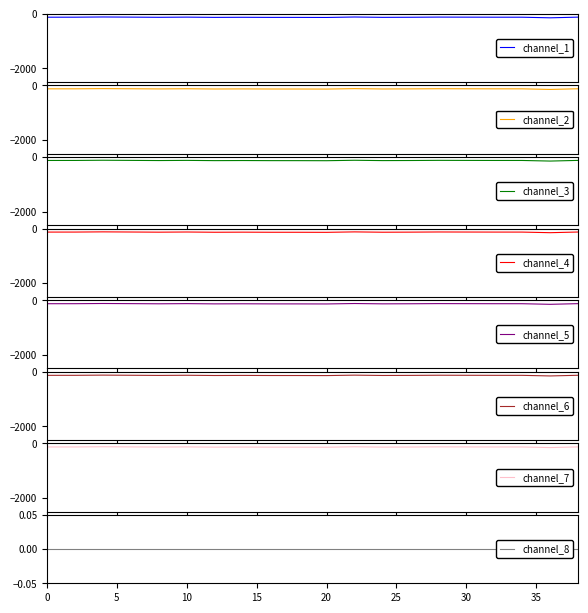

The value of fractional second at 38 is 0.0. True or false?

True